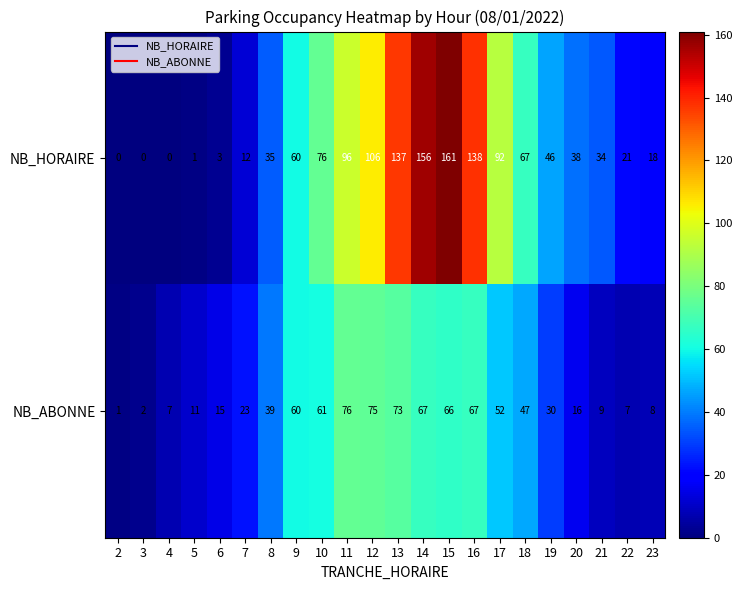

What is the difference between the highest and lowest values at 11?

20